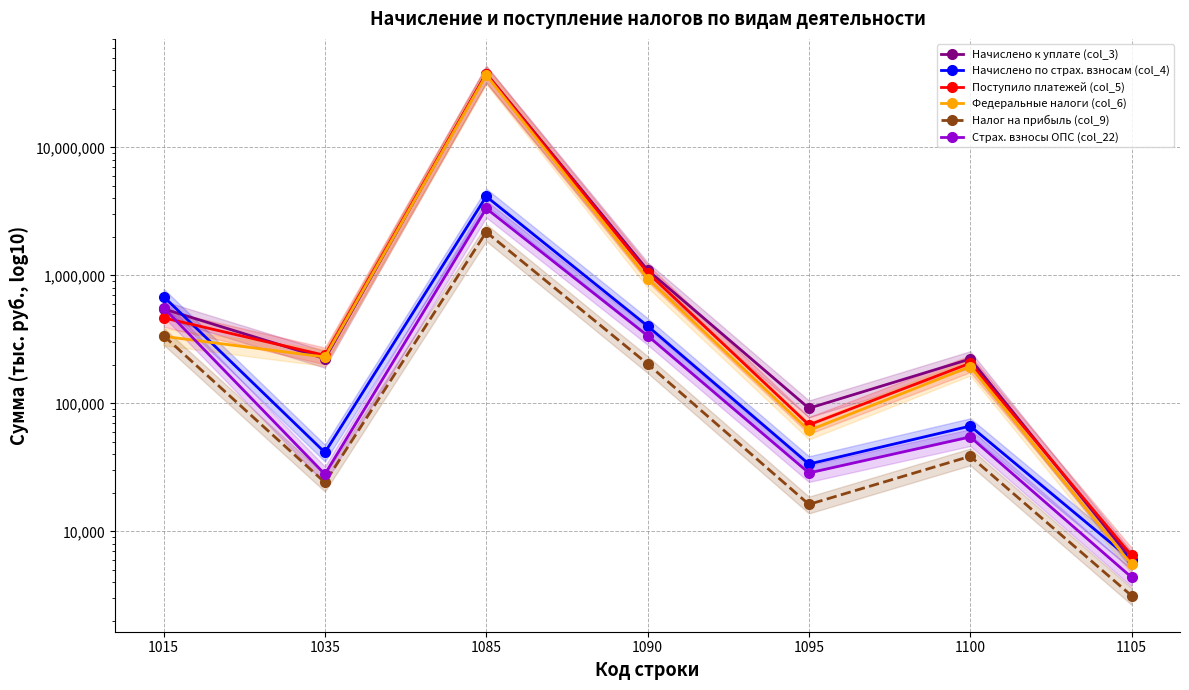

True or false: Начислено к уплате (col_3) has a value of 24755 at 1095.

False